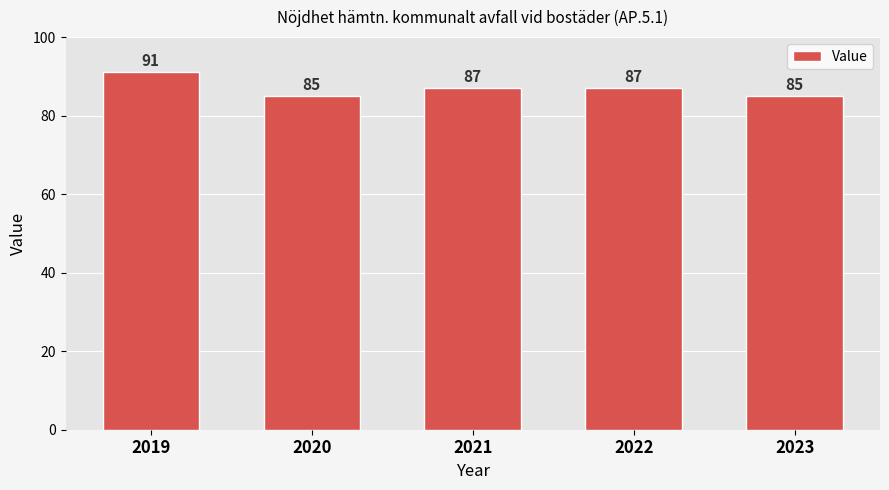

Reading right to left, what are all the values shown in this chart?

2023=85	2022=87	2021=87	2020=85	2019=91